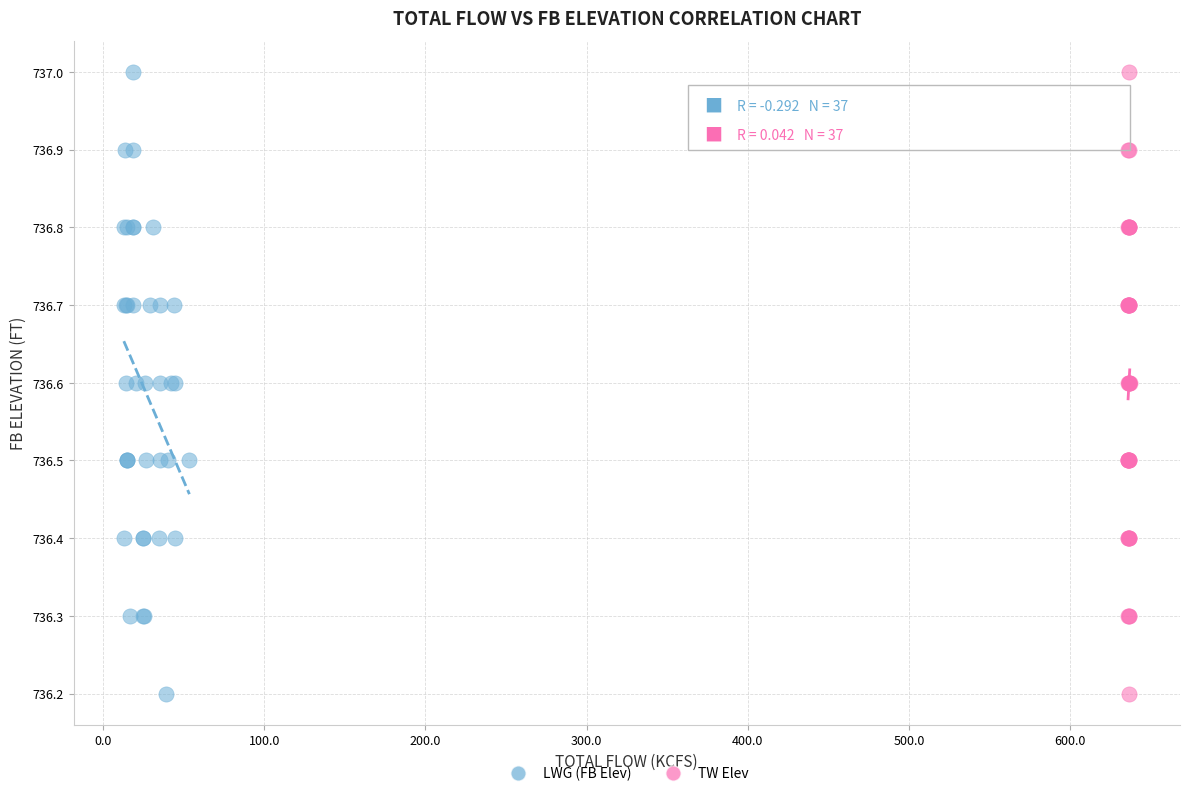

What are all the series names shown in the legend?

LWG (FB Elev), TW Elev